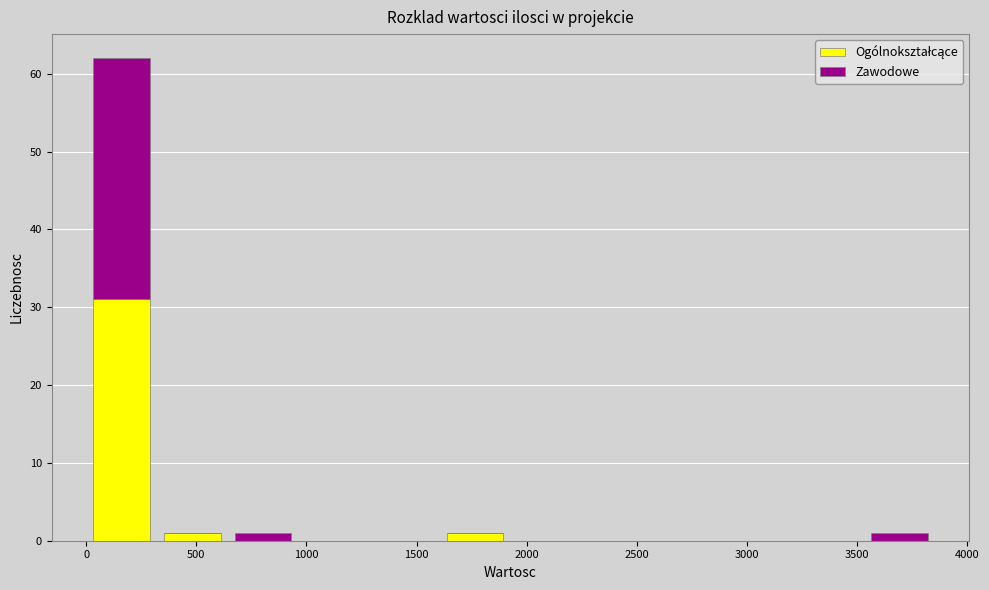

Reading left to right, transcribe this chart: for each stacked bar, give the range it covers on the x-axis and its total height. Neither the bar edges nor the heights are printed on the chart, so give them approximately, as read against the axes.

0 to 300: 62
300 to 650: 1
650 to 950: 1
950 to 1300: 0
1300 to 1600: 0
1600 to 1950: 1
1950 to 2250: 0
2250 to 2550: 0
2550 to 2900: 0
2900 to 3200: 0
3200 to 3550: 0
3550 to 3850: 1